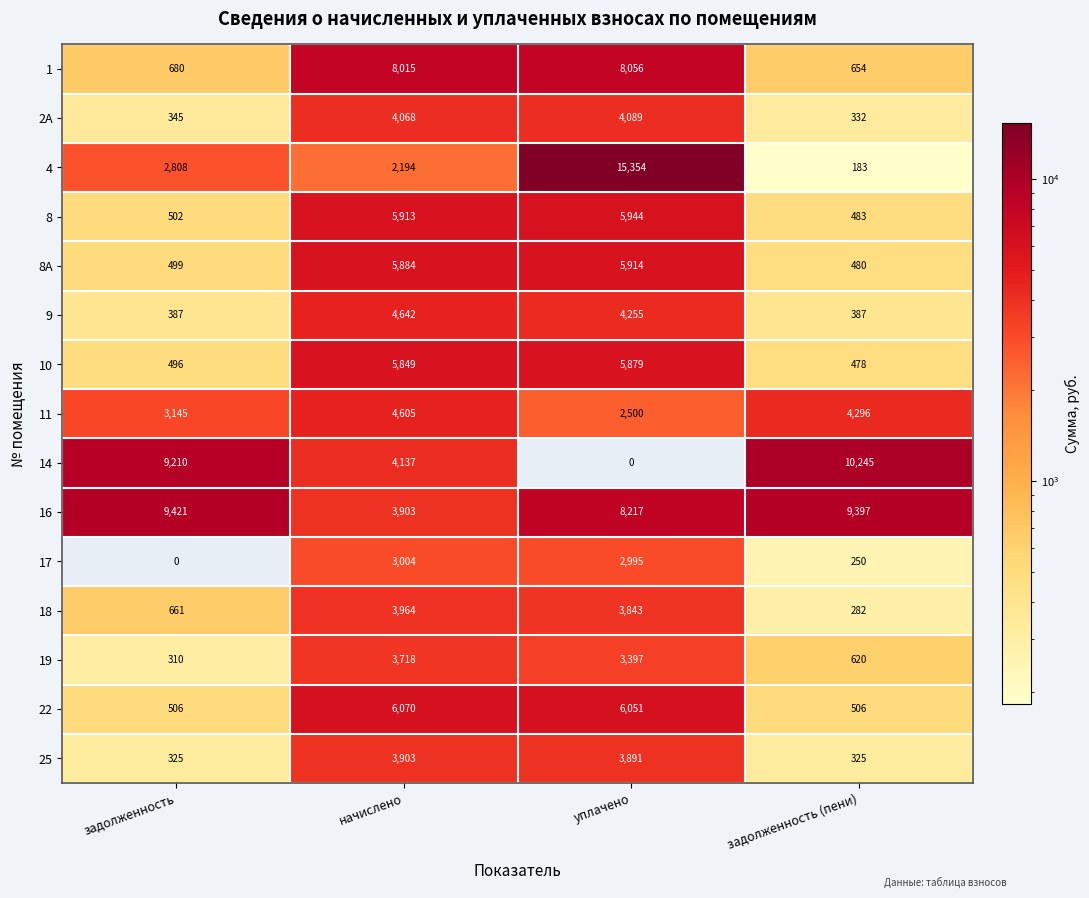

At which category is the sum across all series the highest?

уплачено